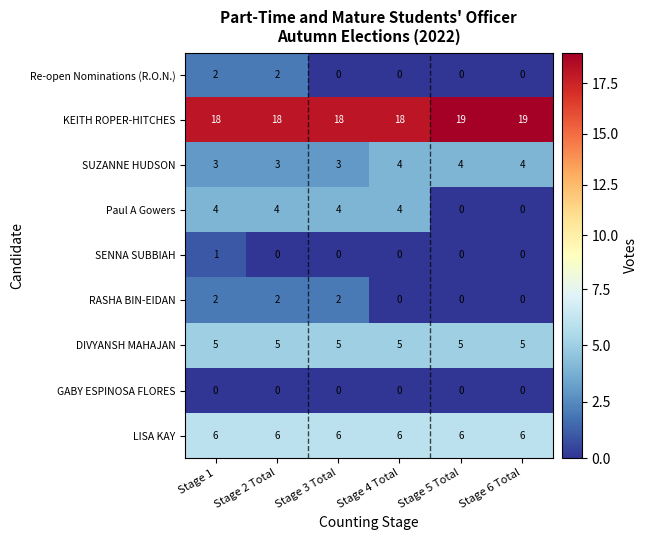

What is the difference between the highest and lowest values at Stage 4 Total?

18